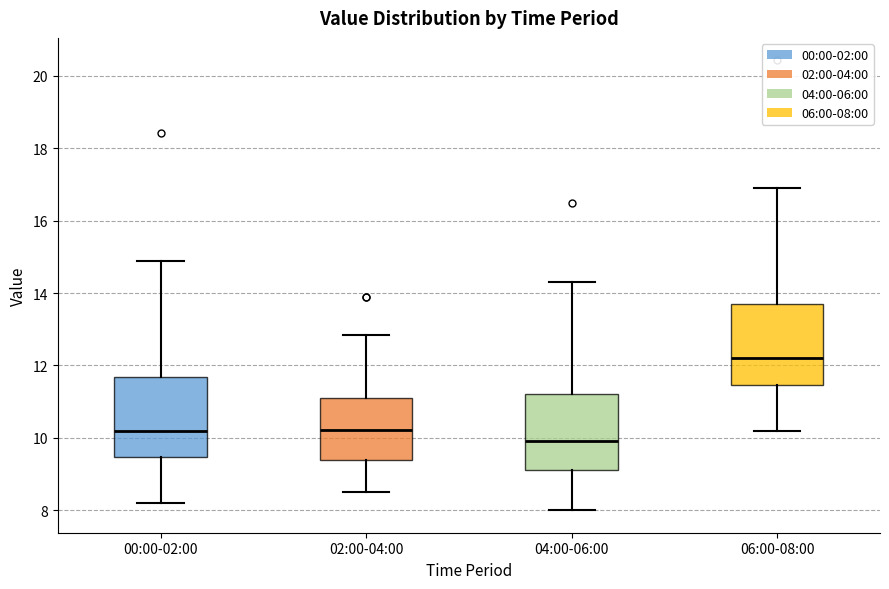

Where is the upper edge of the box for 06:00-08:00 on the y-axis? The values are not printed on the chart, so give them approximately, as read against the axis.

13.6